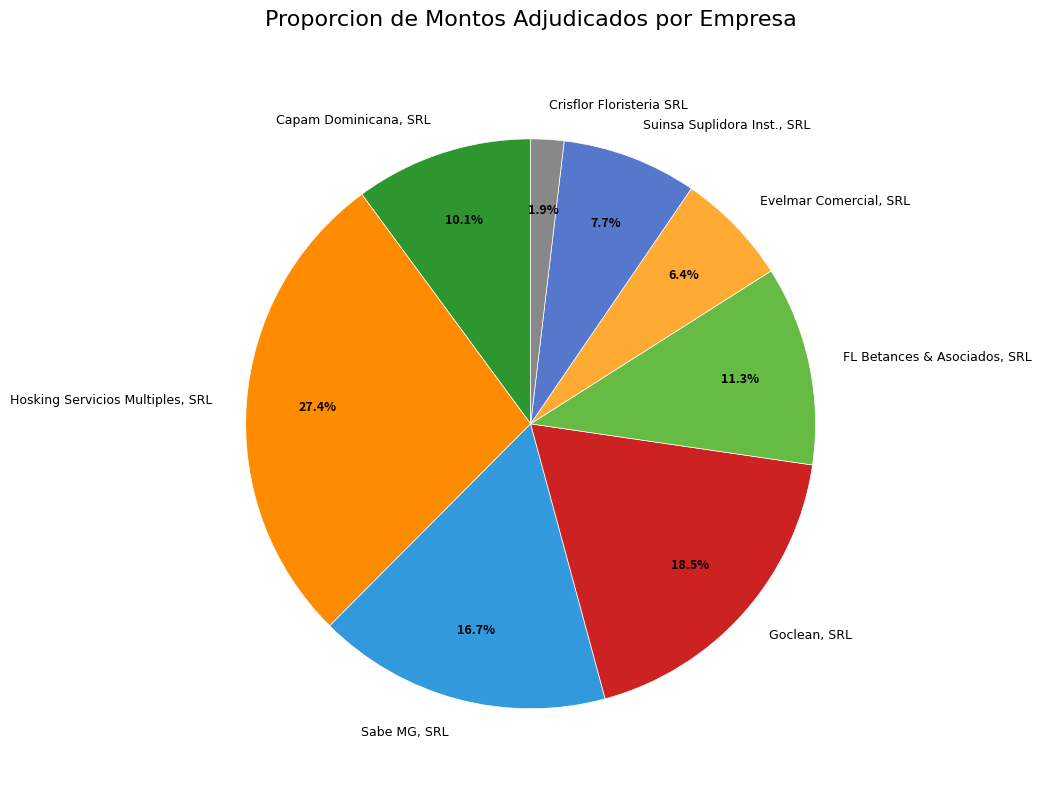

Is there a majority slice in this chart?

No